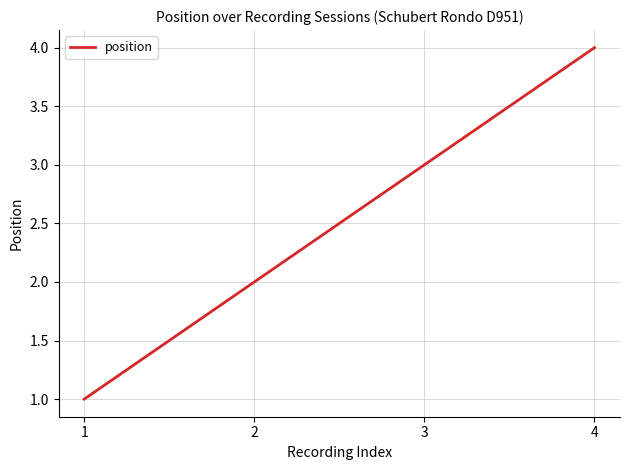

Count the number of categories in the chart.

4